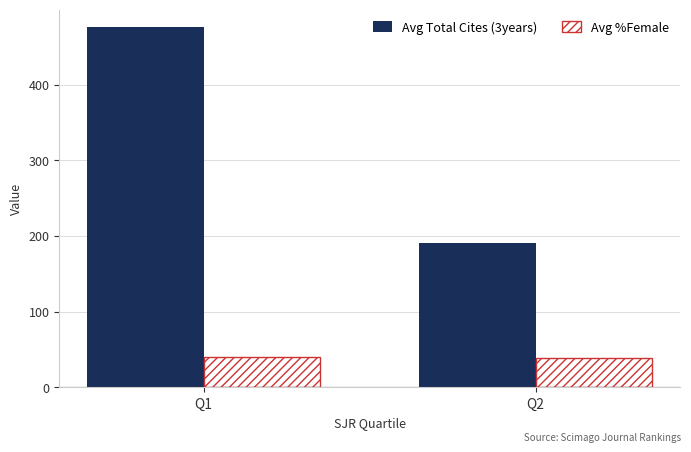

Which series has the largest total across all categories?

Avg Total Cites (3years)